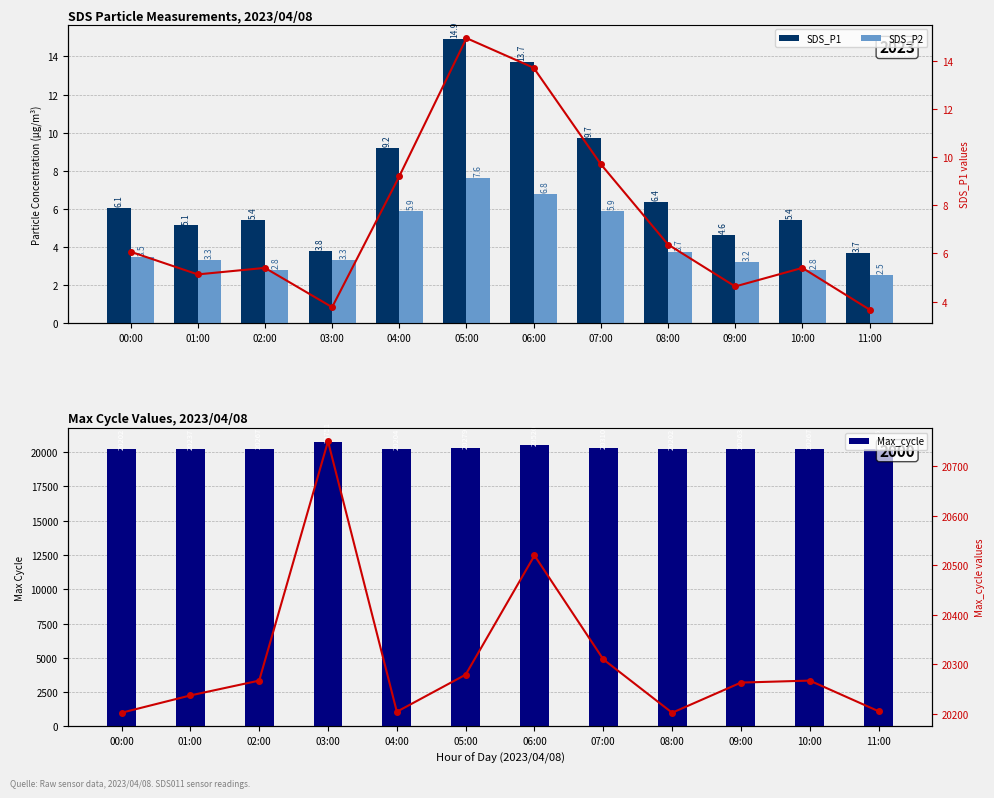

Which series has the widest spread of values?

Max_cycle